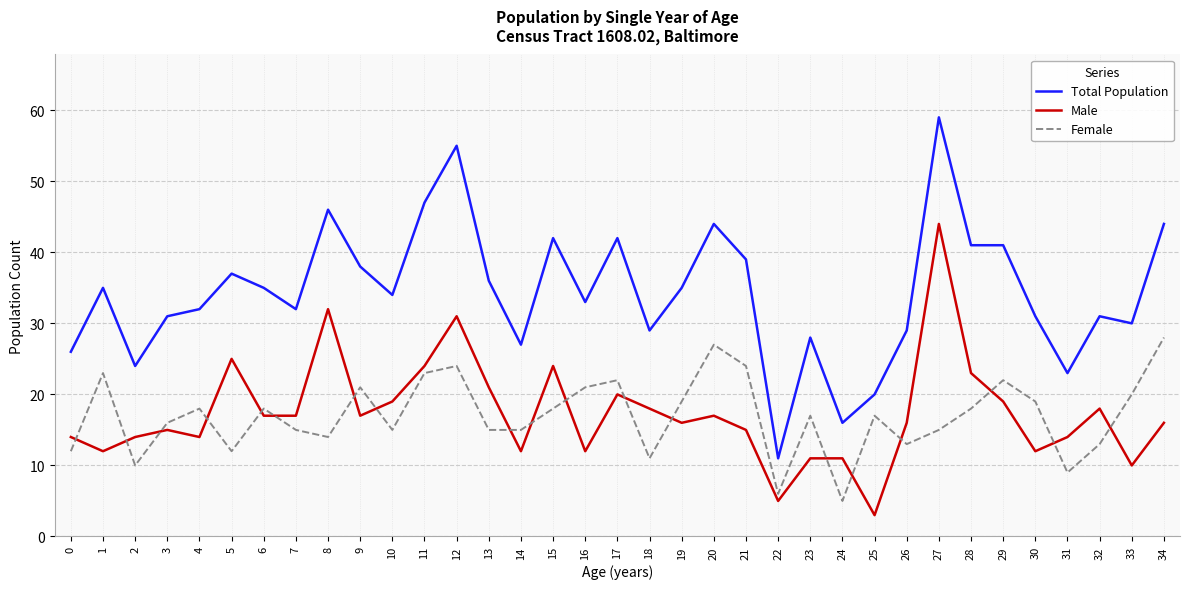

True or false: Male and Total Population cross at least once.

False